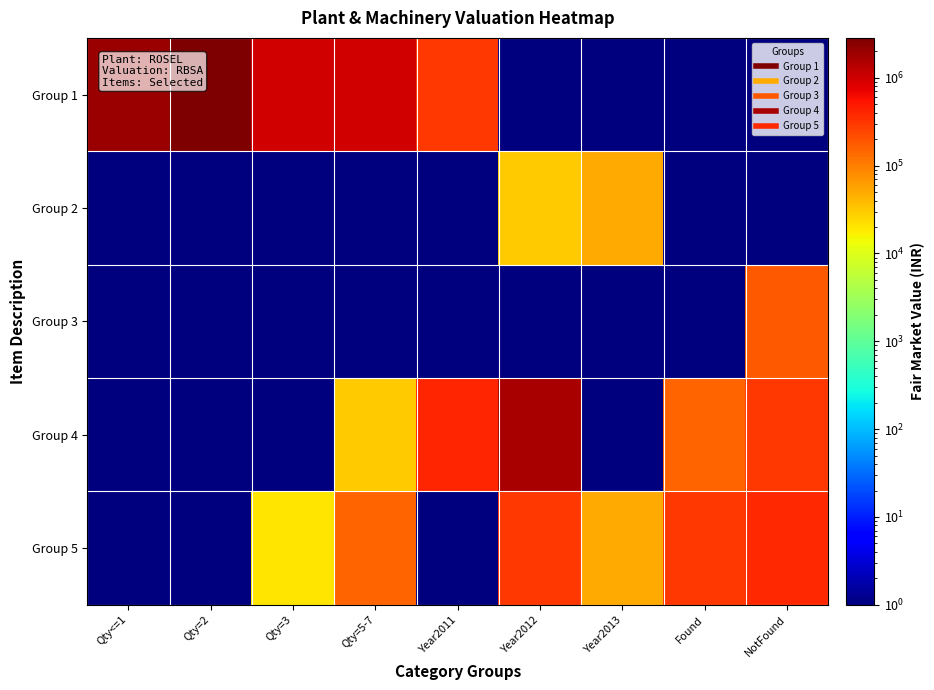

What is the spread (max minus min) of values at Year2013?

49999